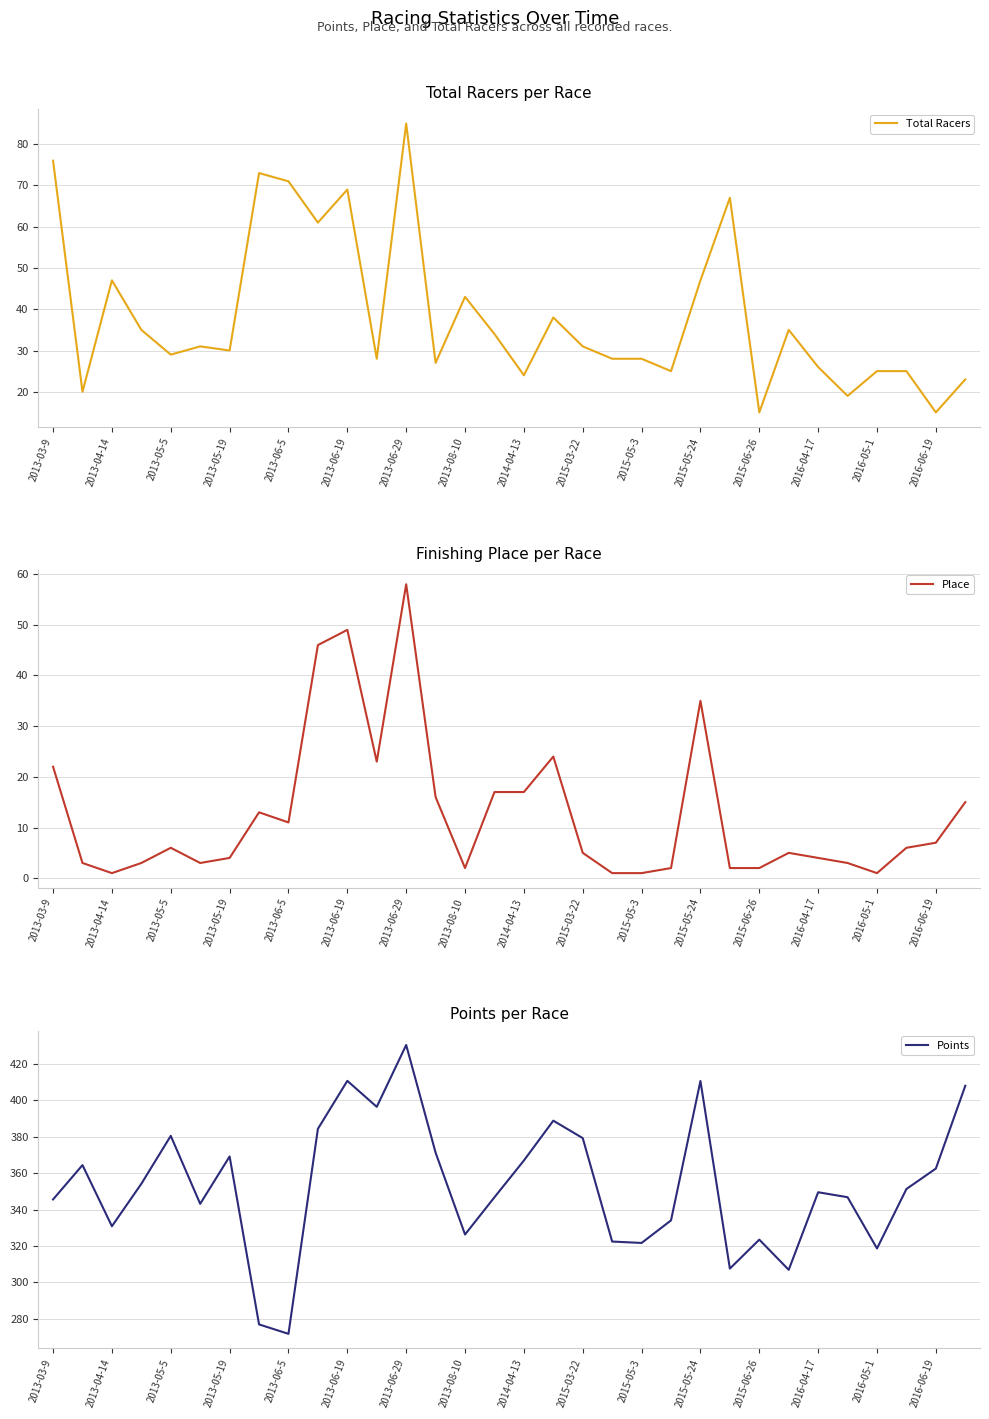

True or false: Total Racers has a value of 24 at 2014-04-13.

True